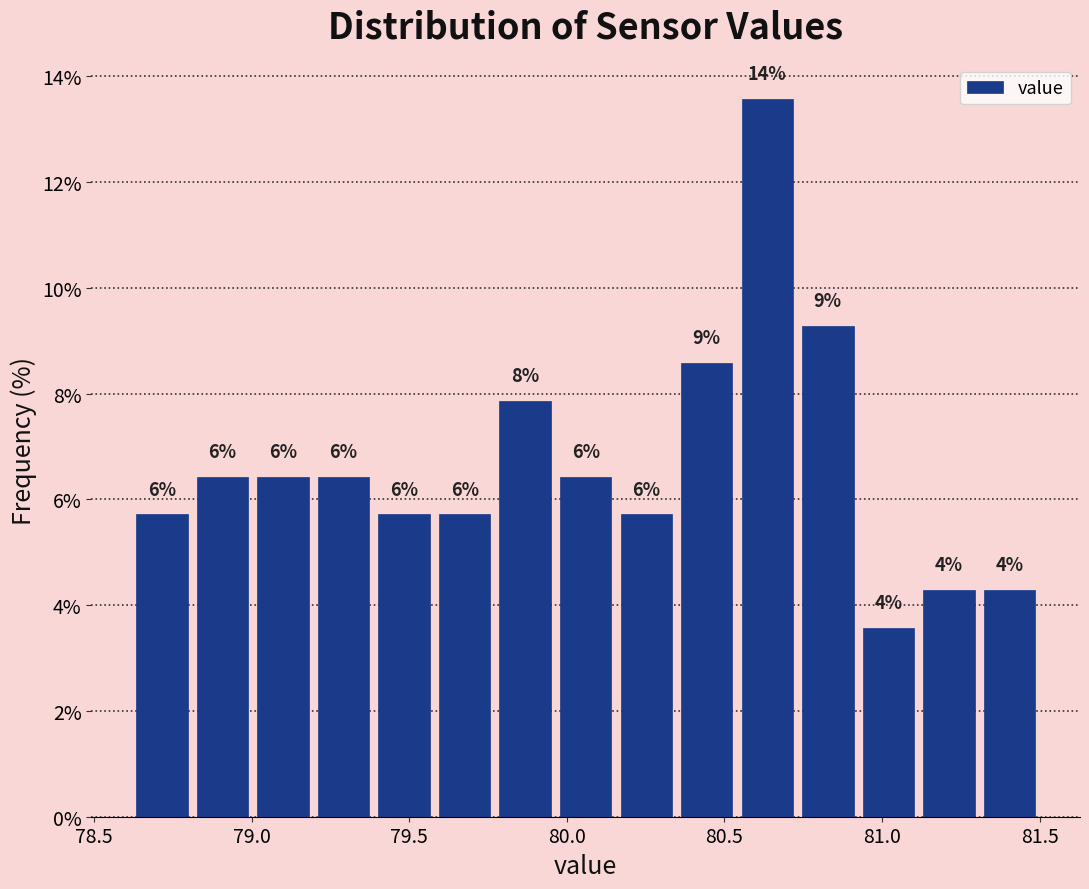

Read against the x-axis, roughly where is the centre of the tallest bar?

80.65